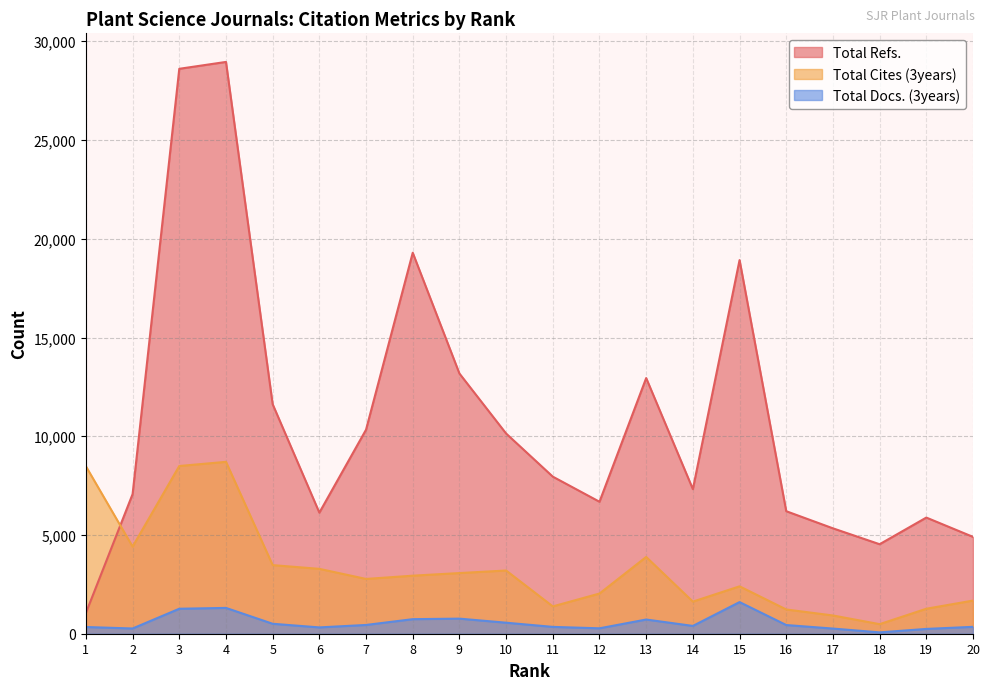

The Total Refs. series shows 7954 at 11. True or false?

True